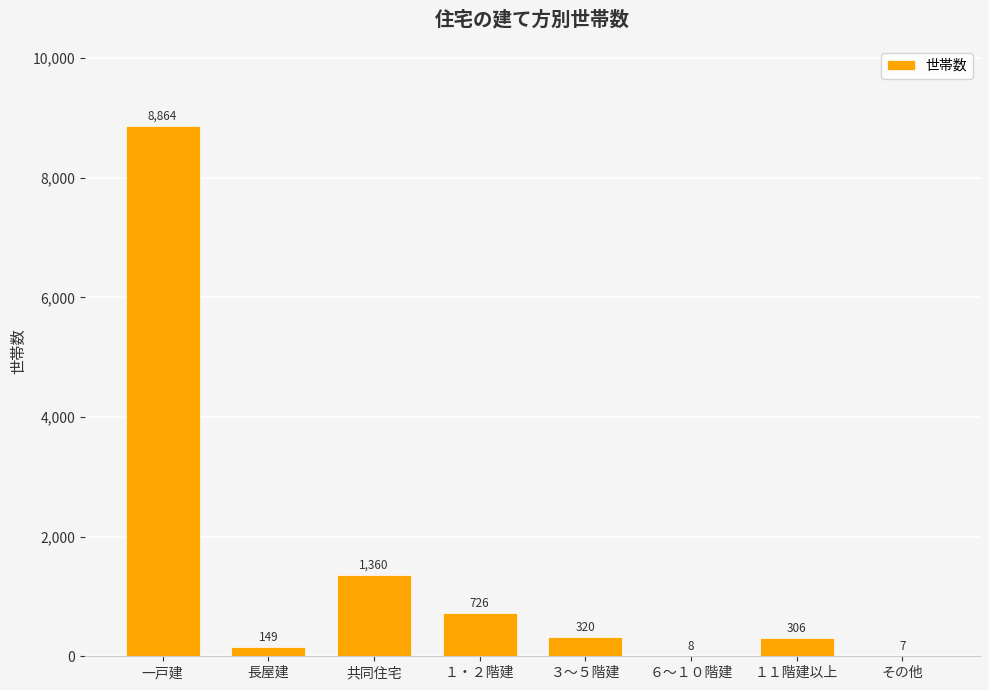

How many distinct data groups are displayed?

1